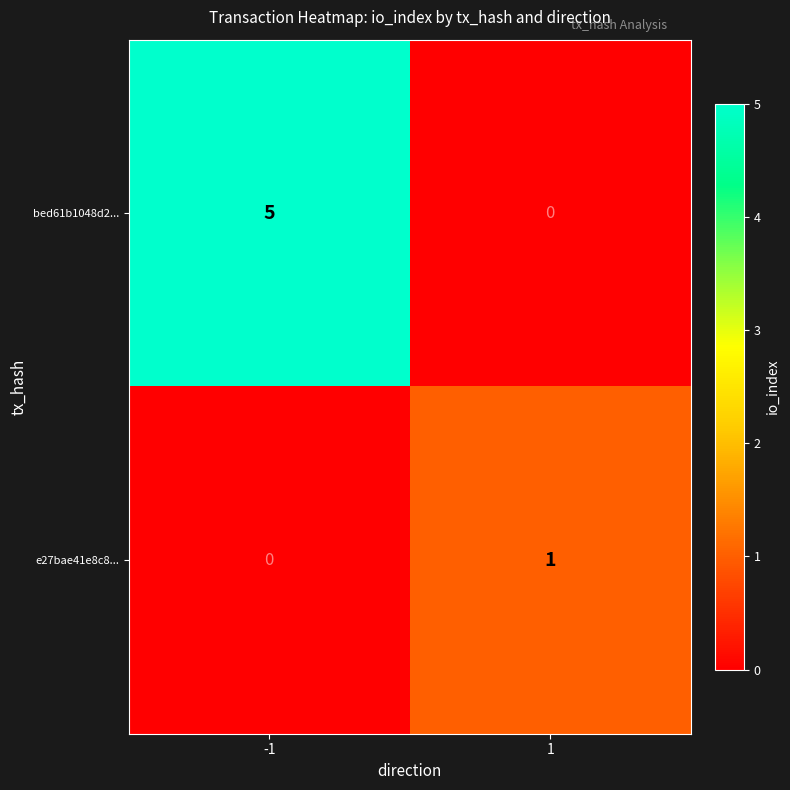

The value of e27bae41e8c8... at 1 is 1. True or false?

True